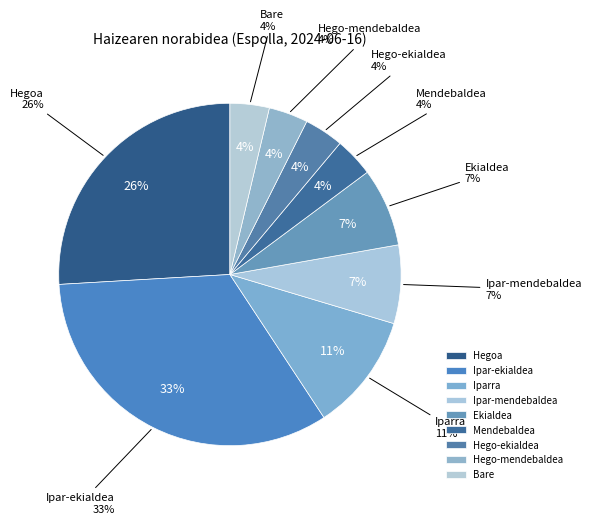

Is Iparra the majority of the pie?

No